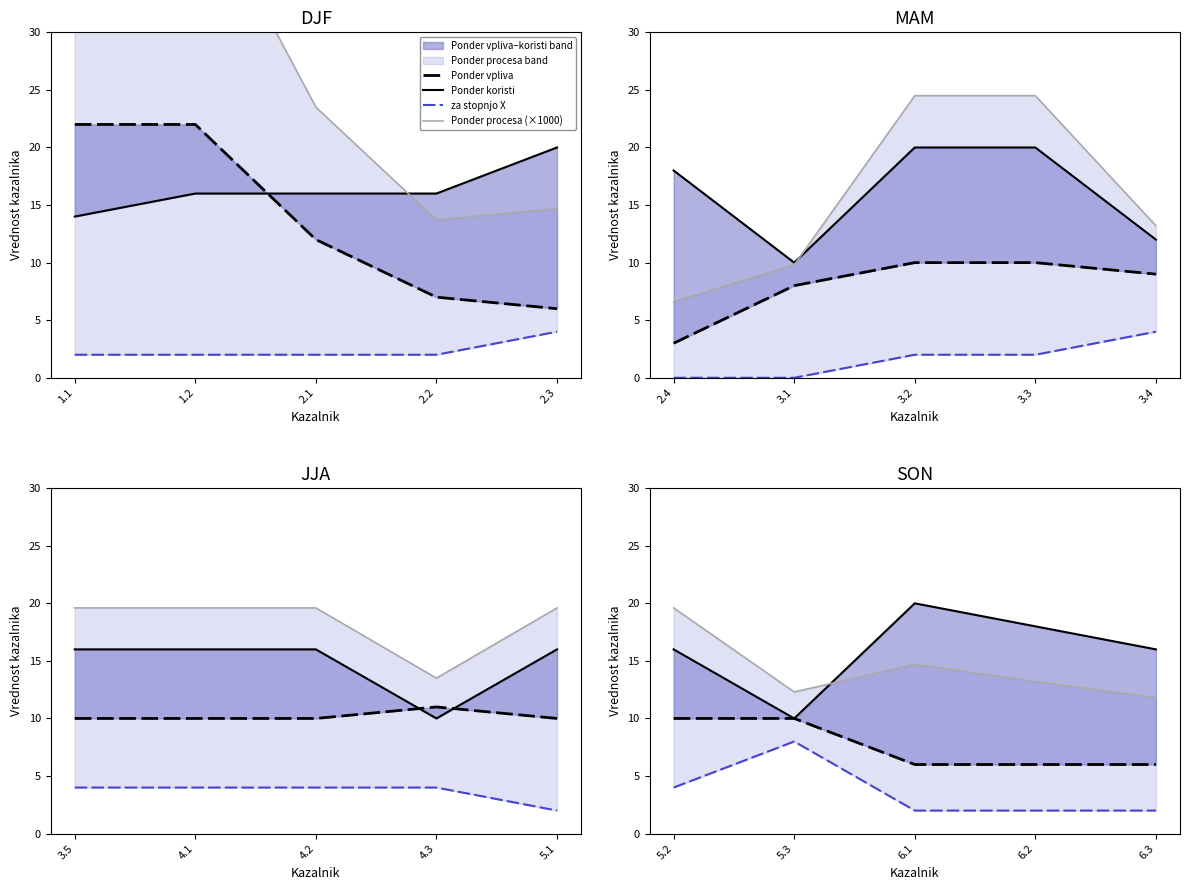

What is the label of the 5th point from the right?

5.2